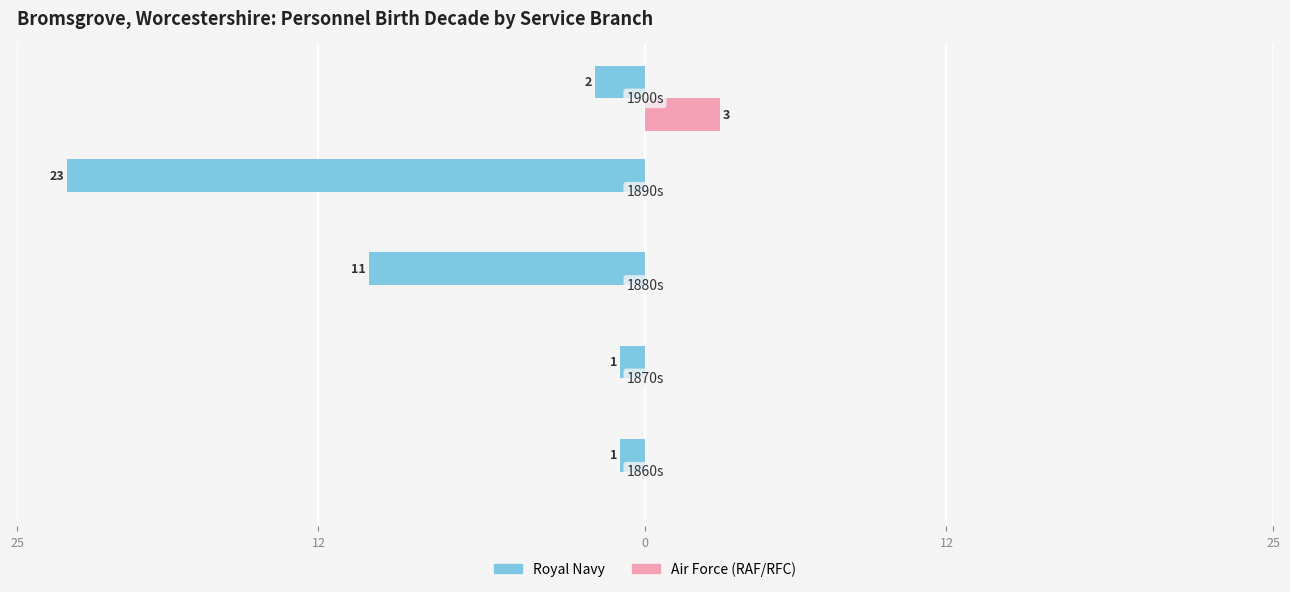

What is the difference between the maximum and minimum values in the Air Force (RAF/RFC) series?

3